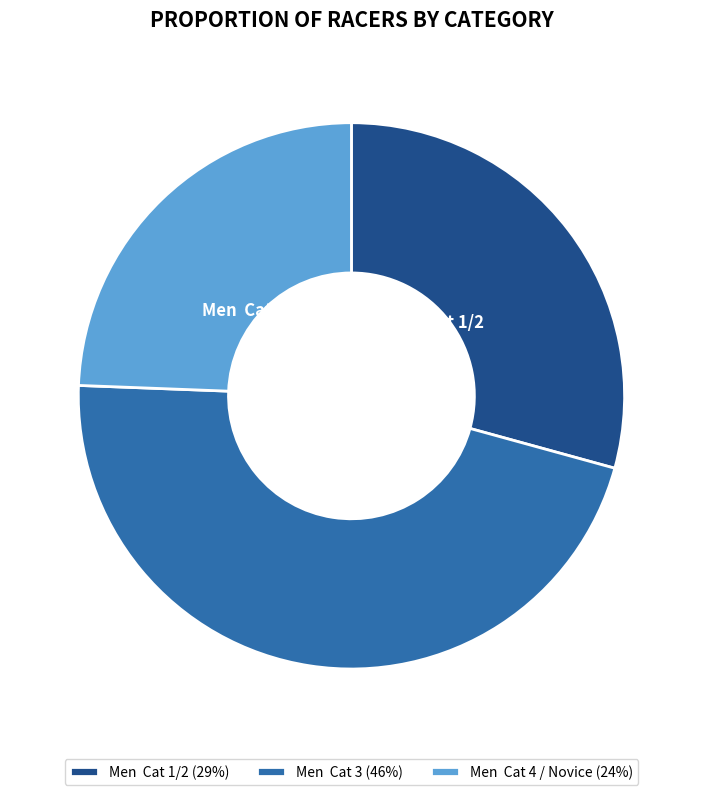

To the nearest percent, what is the combined percentage of Men Cat 1/2 and Men Cat 4 / Novice?

54%